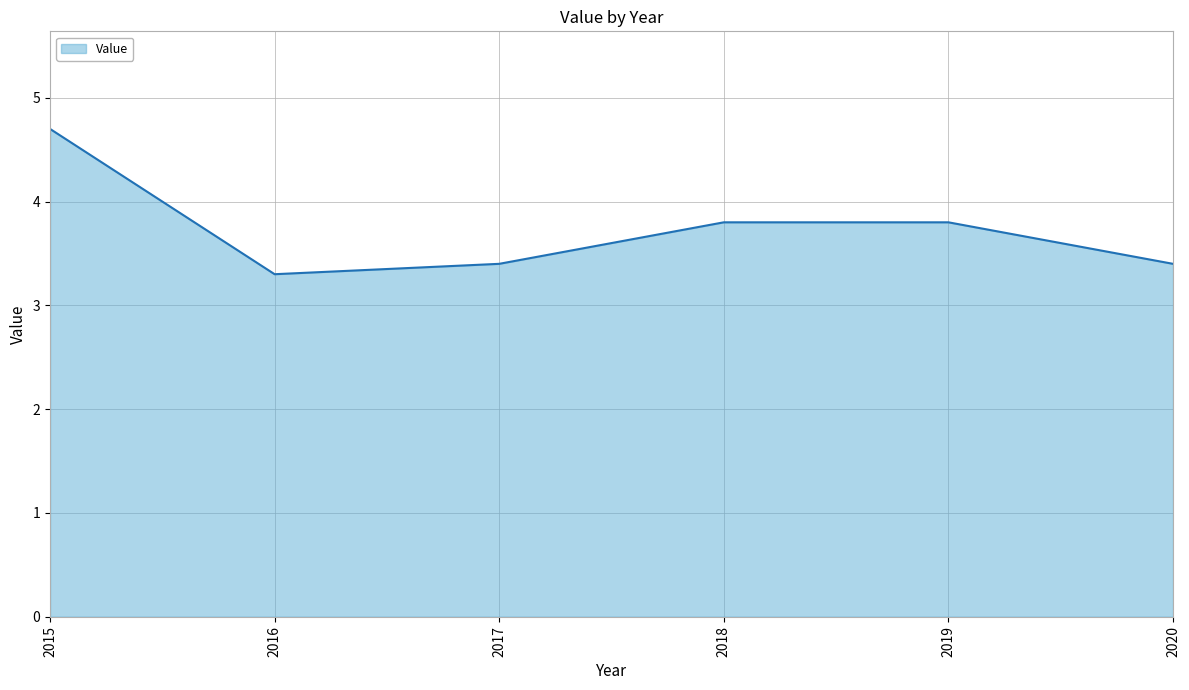

Count the values in the range 3 to 4.

5